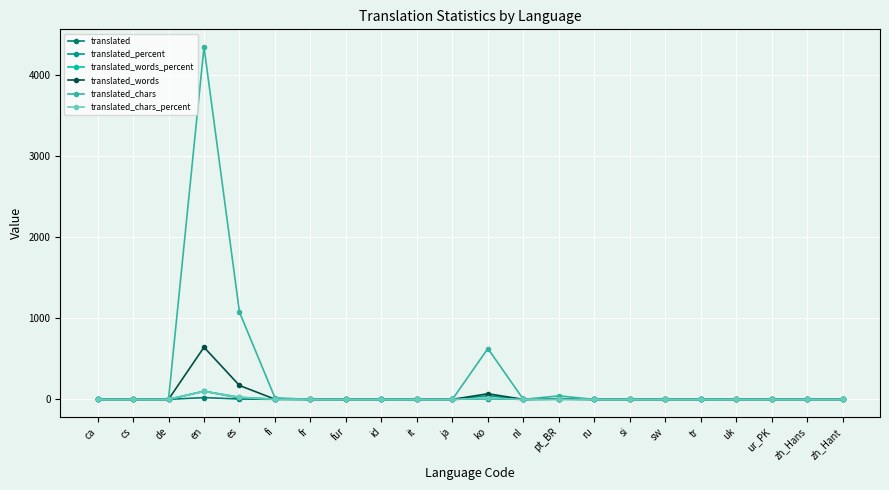

Reading right to left, extract all data points from this chart.

translated: zh_Hant=0.0	zh_Hans=0.0	ur_PK=0.0	uk=0.0	tr=0.0	sw=0.0	si=0.0	ru=0.0	pt_BR=2.0	nl=0.0	ko=10.0	ja=0.0	it=0.0	id=0.0	fur=0.0	fr=0.0	fi=1.0	es=4.0	en=22.0	de=0.0	cs=0.0	ca=0.0
translated_percent: zh_Hant=0.0	zh_Hans=0.0	ur_PK=0.0	uk=0.0	tr=0.0	sw=0.0	si=0.0	ru=0.0	pt_BR=9.0	nl=0.0	ko=45.4	ja=0.0	it=0.0	id=0.0	fur=0.0	fr=0.0	fi=4.5	es=18.1	en=100.0	de=0.0	cs=0.0	ca=0.0
translated_words_percent: zh_Hant=0.0	zh_Hans=0.0	ur_PK=0.0	uk=0.0	tr=0.0	sw=0.0	si=0.0	ru=0.0	pt_BR=0.4	nl=0.0	ko=10.7	ja=0.0	it=0.0	id=0.0	fur=0.0	fr=0.0	fi=0.3	es=26.5	en=100.0	de=0.0	cs=0.0	ca=0.0
translated_words: zh_Hant=0.0	zh_Hans=0.0	ur_PK=0.0	uk=0.0	tr=0.0	sw=0.0	si=0.0	ru=0.0	pt_BR=3.0	nl=0.0	ko=69.0	ja=0.0	it=0.0	id=0.0	fur=0.0	fr=0.0	fi=2.0	es=171.0	en=643.0	de=0.0	cs=0.0	ca=0.0
translated_chars: zh_Hant=0.0	zh_Hans=0.0	ur_PK=0.0	uk=0.0	tr=0.0	sw=0.0	si=0.0	ru=0.0	pt_BR=43.0	nl=0.0	ko=627.0	ja=0.0	it=0.0	id=0.0	fur=0.0	fr=0.0	fi=19.0	es=1075.0	en=4346.0	de=0.0	cs=0.0	ca=0.0
translated_chars_percent: zh_Hant=0.0	zh_Hans=0.0	ur_PK=0.0	uk=0.0	tr=0.0	sw=0.0	si=0.0	ru=0.0	pt_BR=0.9	nl=0.0	ko=14.4	ja=0.0	it=0.0	id=0.0	fur=0.0	fr=0.0	fi=0.4	es=24.7	en=100.0	de=0.0	cs=0.0	ca=0.0